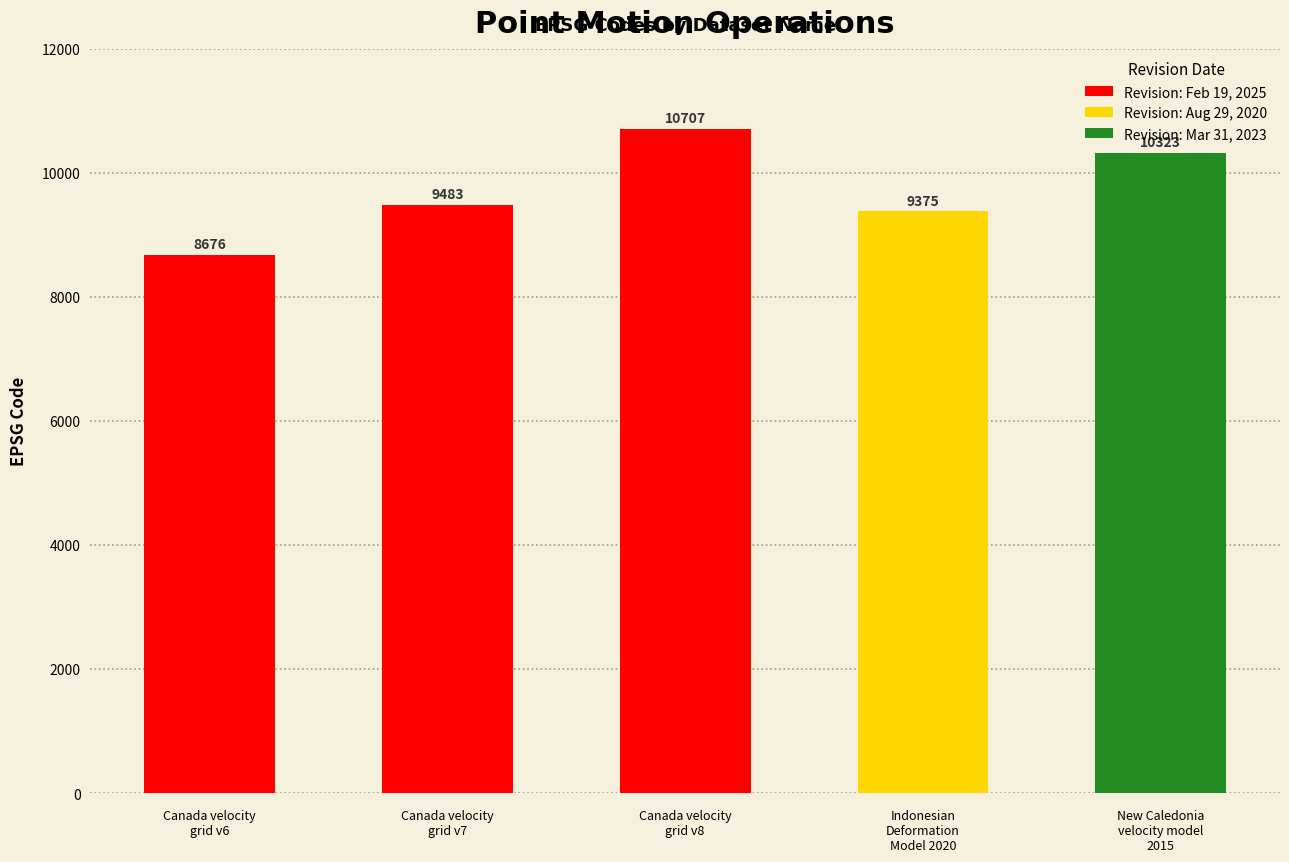

What is the change in value from February 19, 2025 to February 19, 2025?

+807